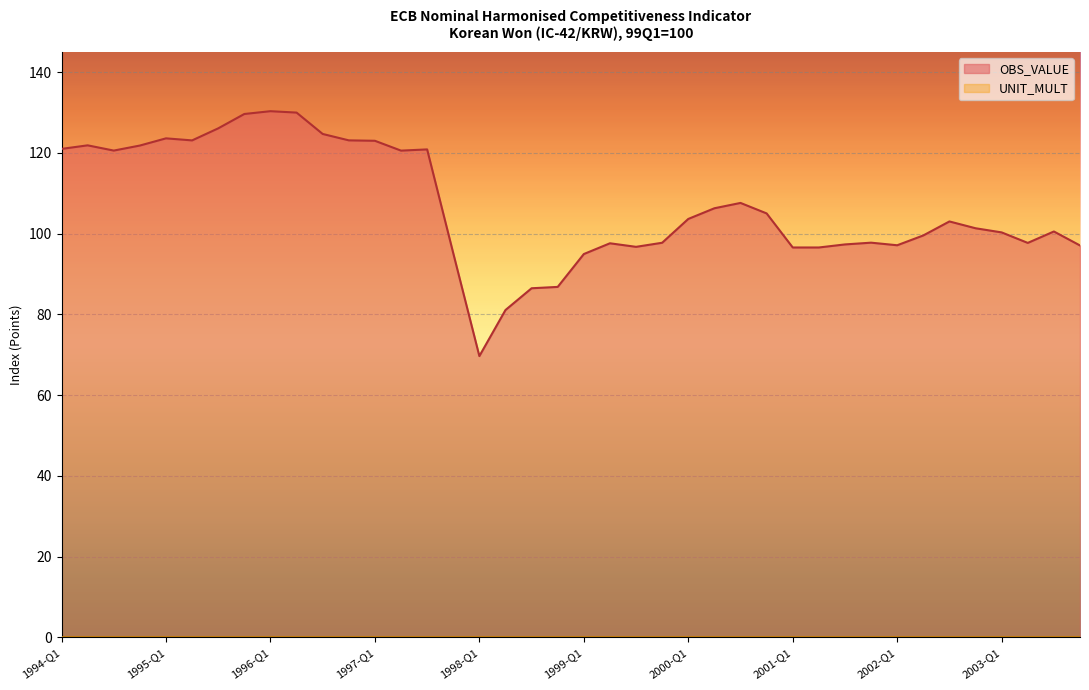

How many points are higher than both their immediate neighbors (excluding endpoints)?

9